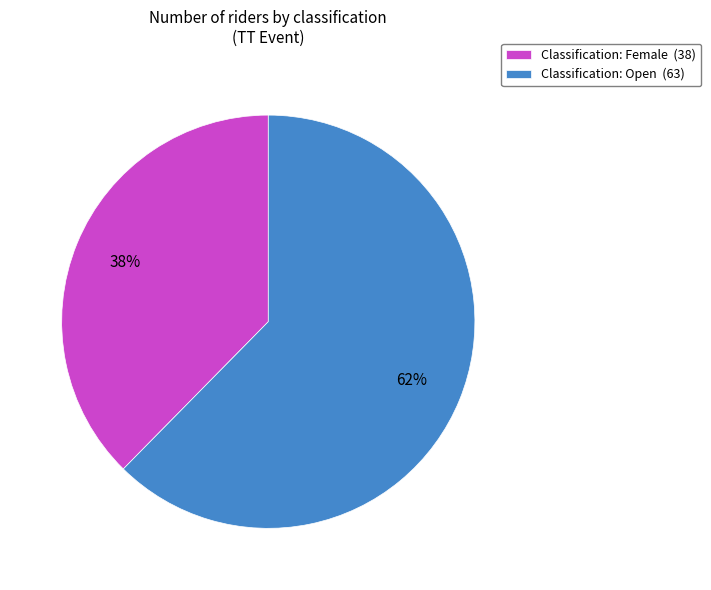

Count the number of slices in the pie.

2